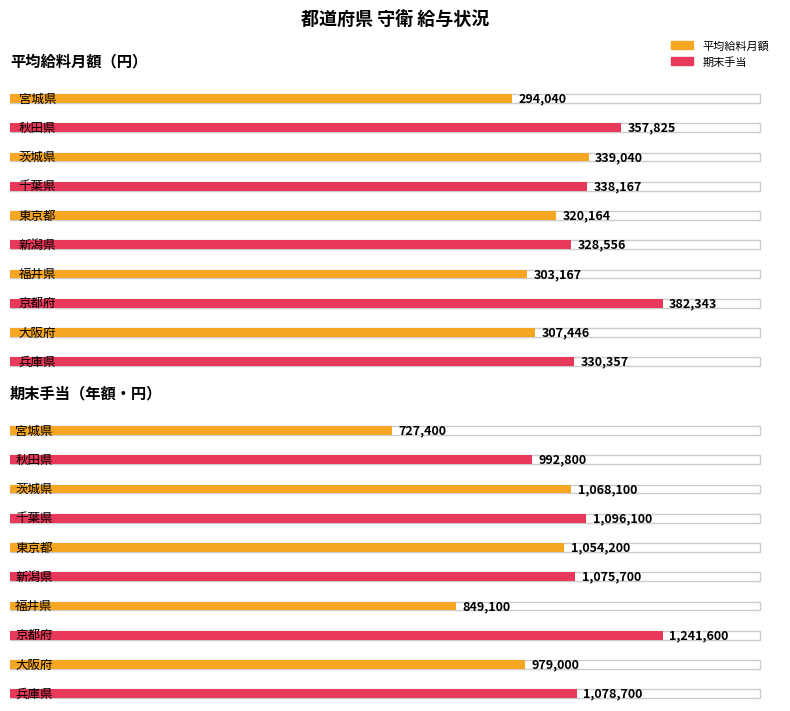

What is the sum of all 平均給料月額 values?

3301105